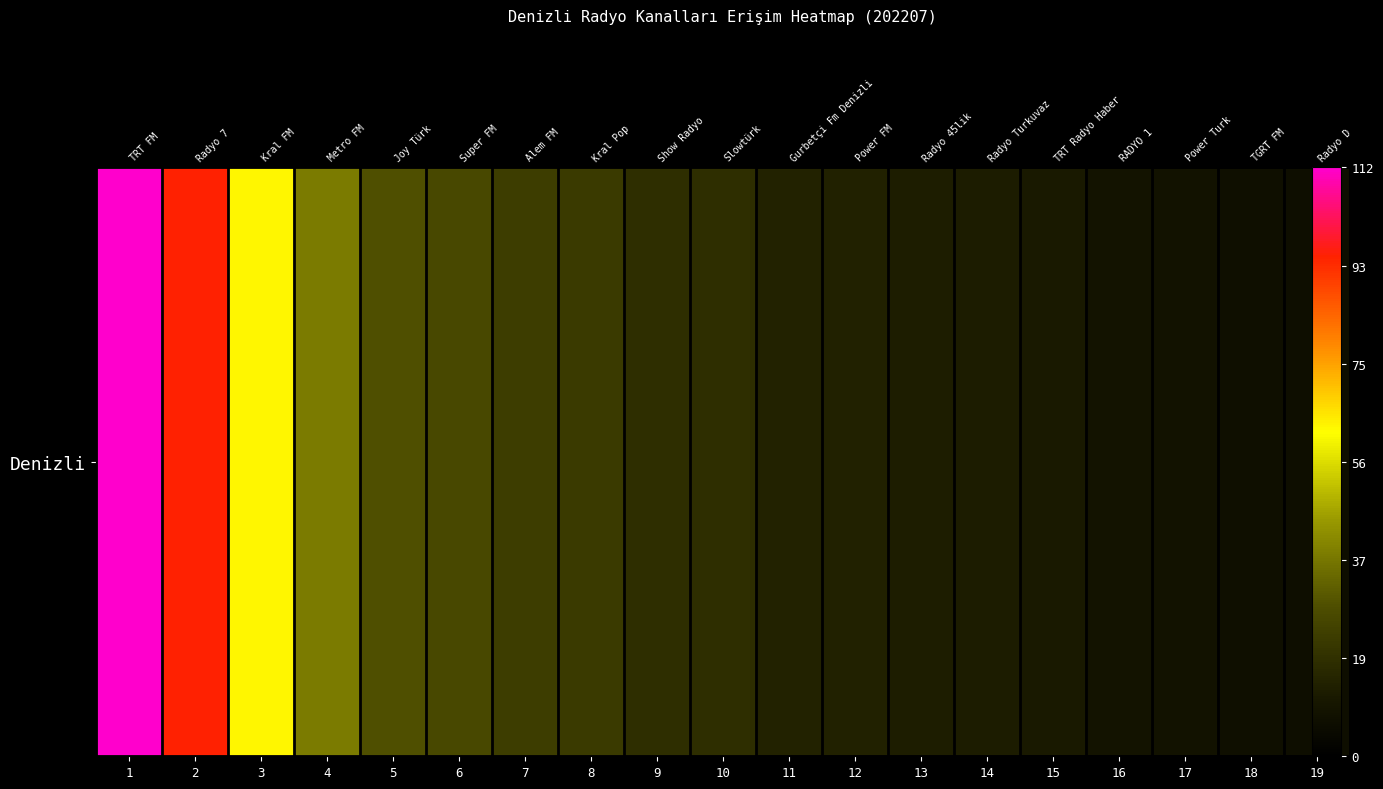

List the labels in order of value, smallest first.

19, 18, 17, 16, 15, 14, 13, 12, 11, 10, 9, 8, 7, 6, 5, 4, 3, 2, 1